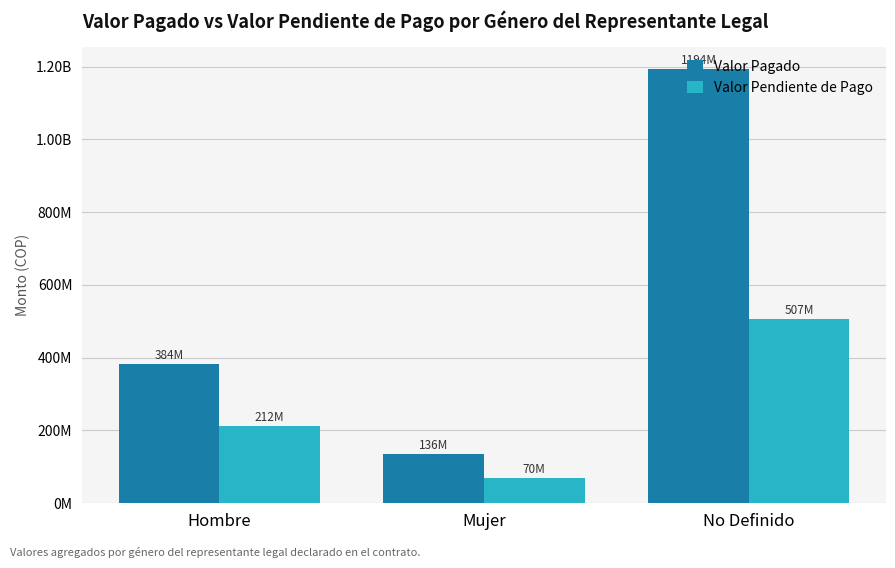

What are all the series names shown in the legend?

Valor Pagado, Valor Pendiente de Pago